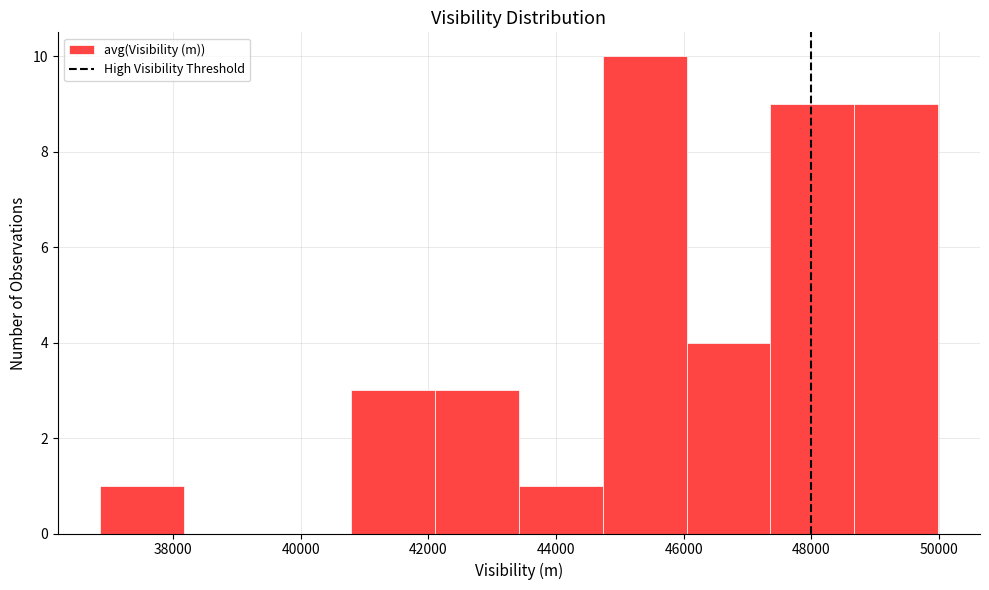

Reading left to right, list every bar in this chart as the range it spans on the x-axis followed by its height. Neither the bar edges nor the heights are printed on the chart, so give them approximately, as read against the axes.

36800 to 38200: 1
38200 to 39400: 0
39400 to 40800: 0
40800 to 42200: 3
42200 to 43400: 3
43400 to 44800: 1
44800 to 46000: 10
46000 to 47400: 4
47400 to 48600: 9
48600 to 50000: 9